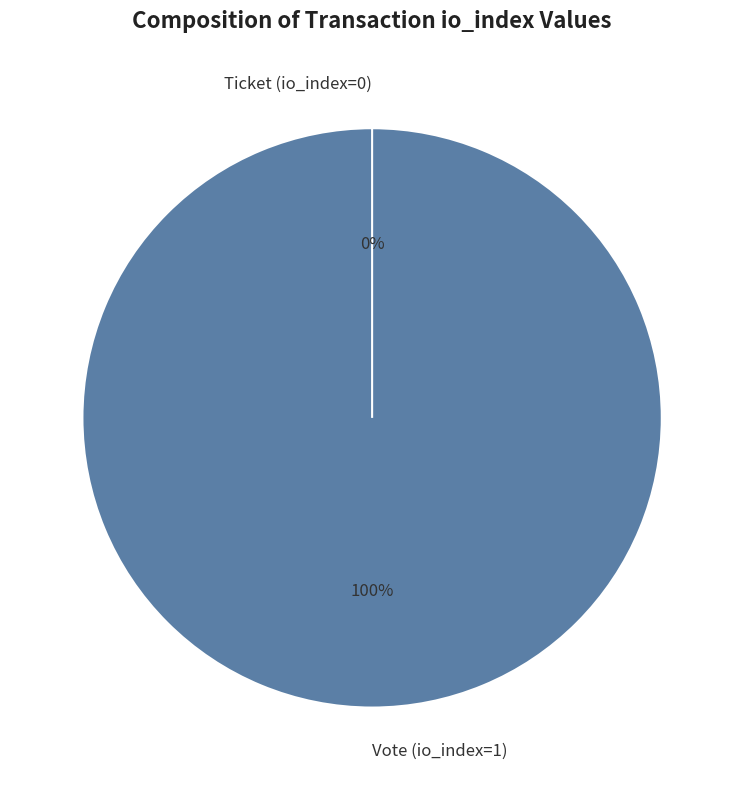

Is there any slice that represents more than half of the pie?

Yes